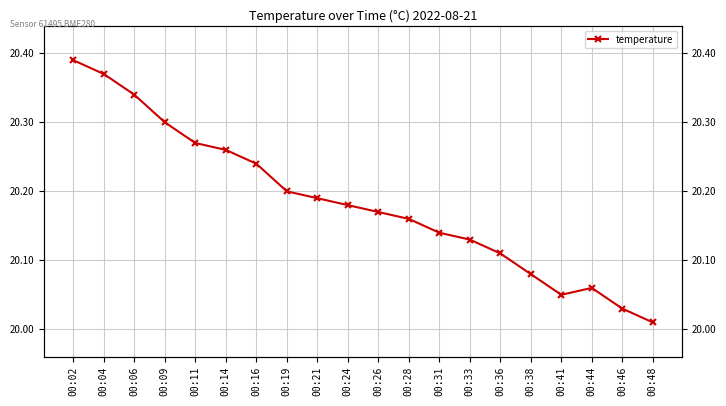

What is the minimum value shown in the chart?

20.0